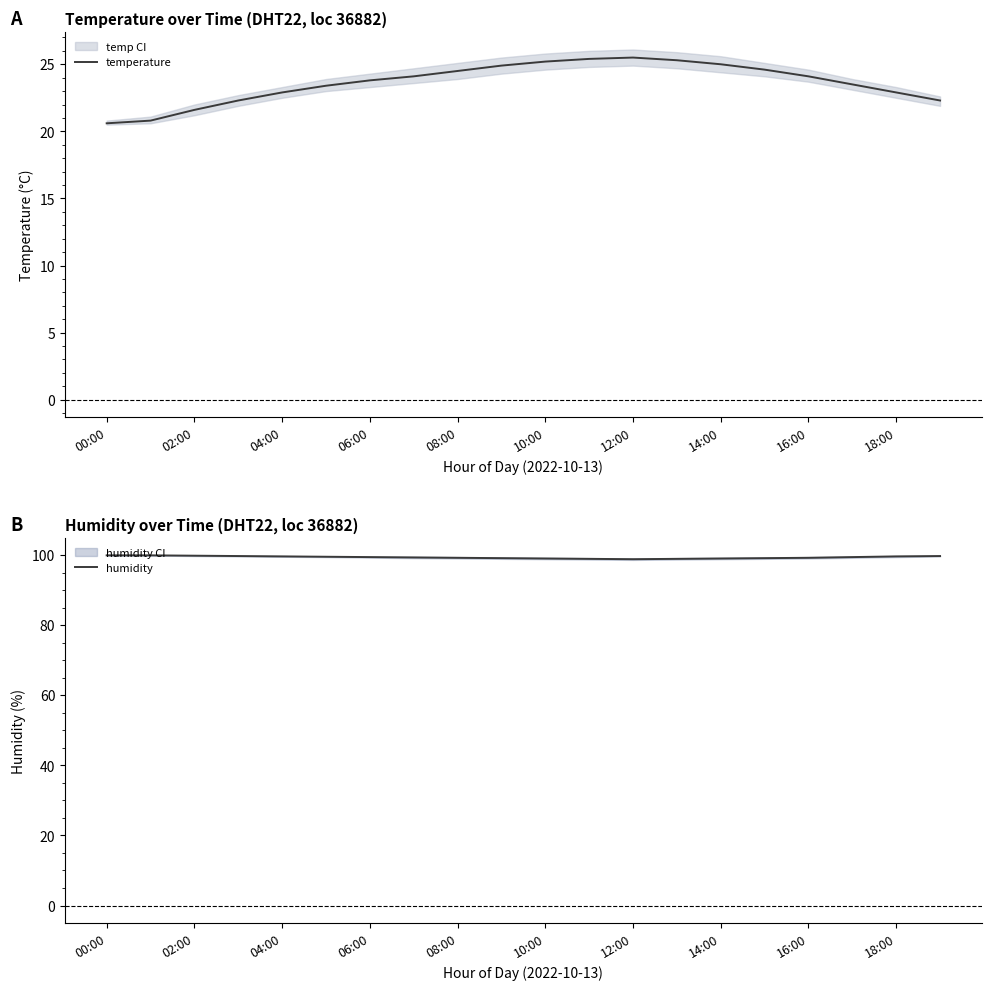

Rank the series by their maximum value, from highest to lowest.

humidity, temperature